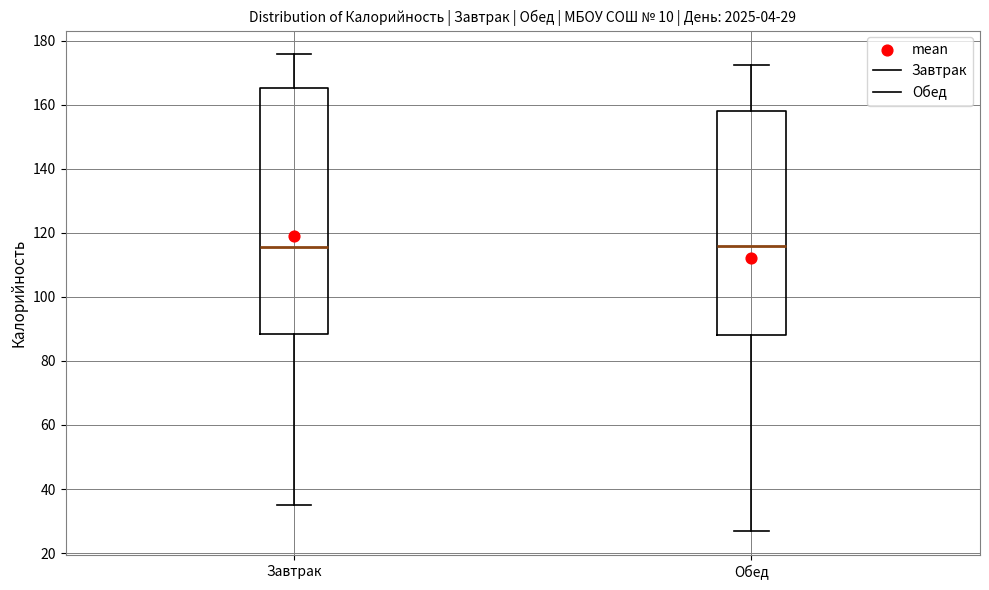

Comparing the boxes themselves (not the whiskers), which one is the tallest?

Завтрак